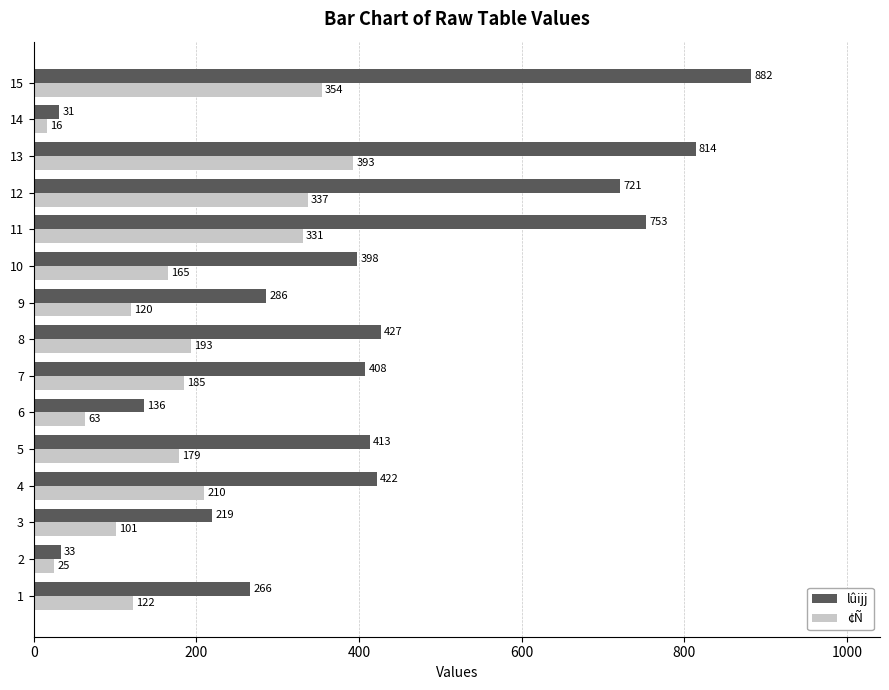

How many categories are shown in the chart?

15